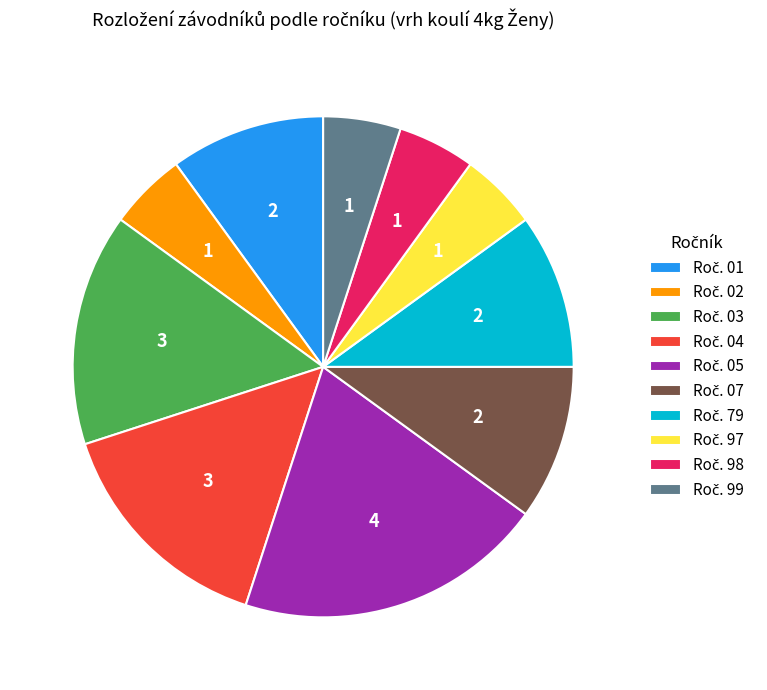

Does any single category account for the majority?

No